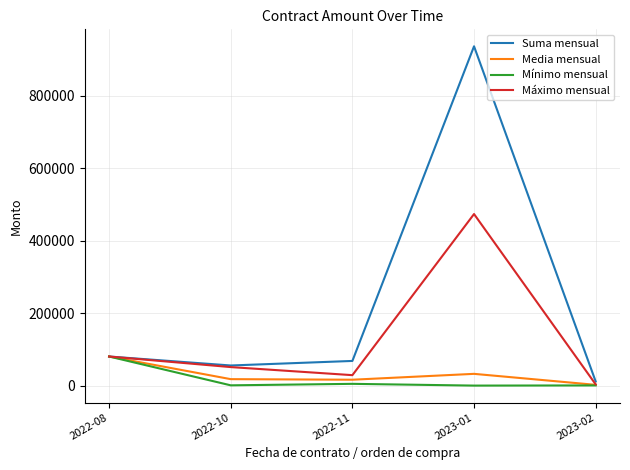

What are all the series names shown in the legend?

Suma mensual, Media mensual, Mínimo mensual, Máximo mensual